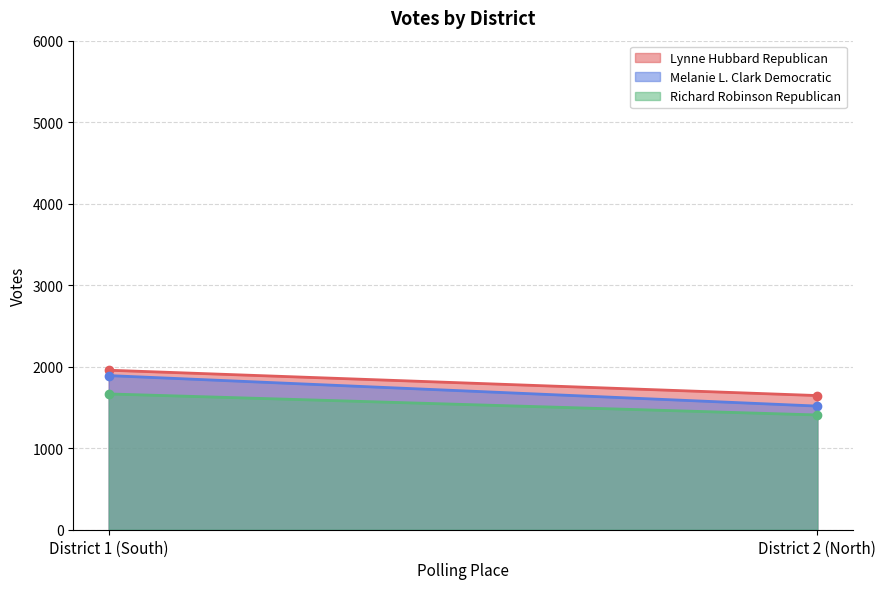

Reading left to right, transcribe all the data shown in this chart.

Lynne Hubbard Republican: District 1 (South)=1957	District 2 (North)=1646
Melanie L. Clark Democratic: District 1 (South)=1891	District 2 (North)=1517
Richard Robinson Republican: District 1 (South)=1666	District 2 (North)=1408